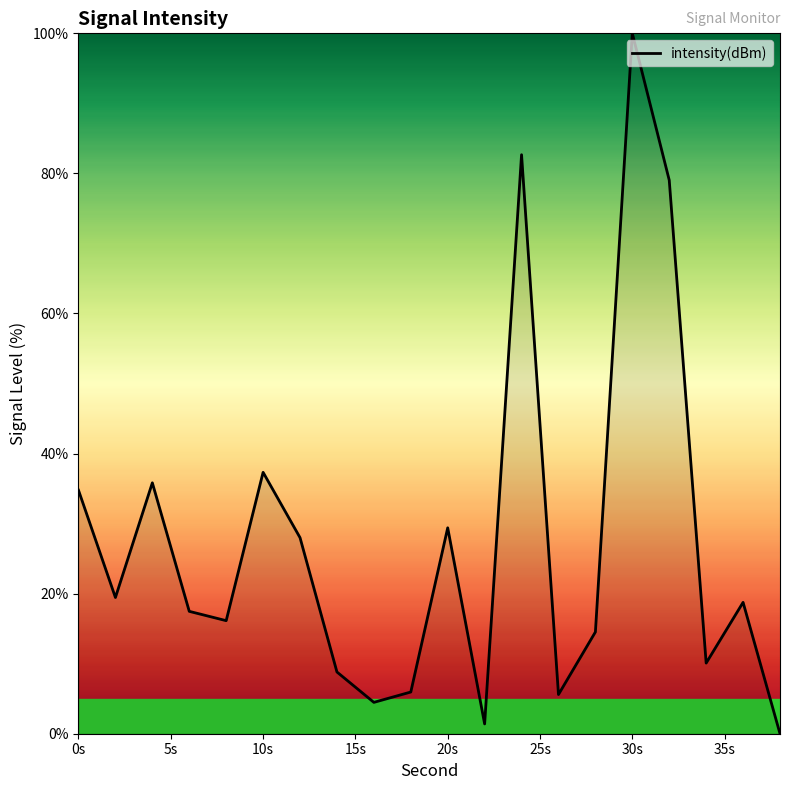

What is the difference between the maximum and minimum values?

100.0